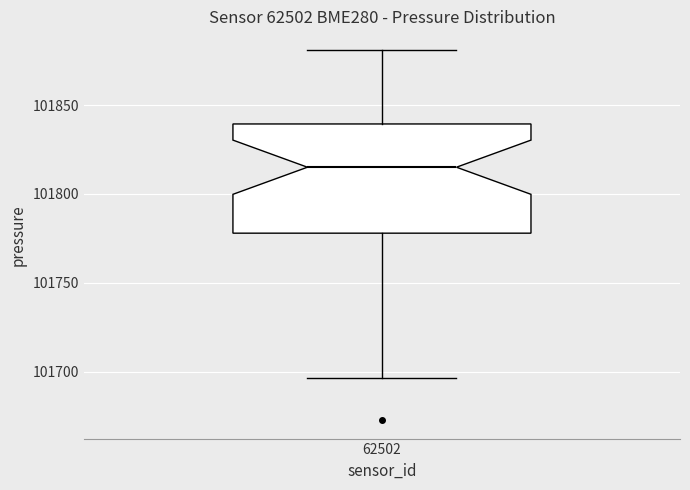

Transcribe this box plot: give where the median line is, the range the box spans, and where the two whiskers end, as read against the y-axis. The values are not printed on the chart, so give them approximately, as read against the axis.

median 101815, box 101780 to 101840, whiskers 101695 to 101880